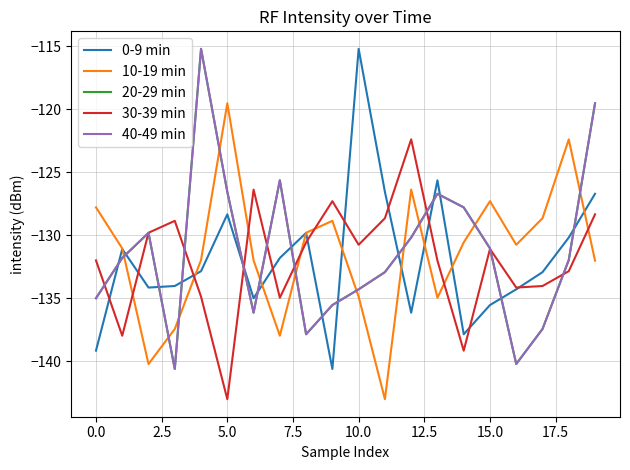

What is the label of the 6th point from the right?

14